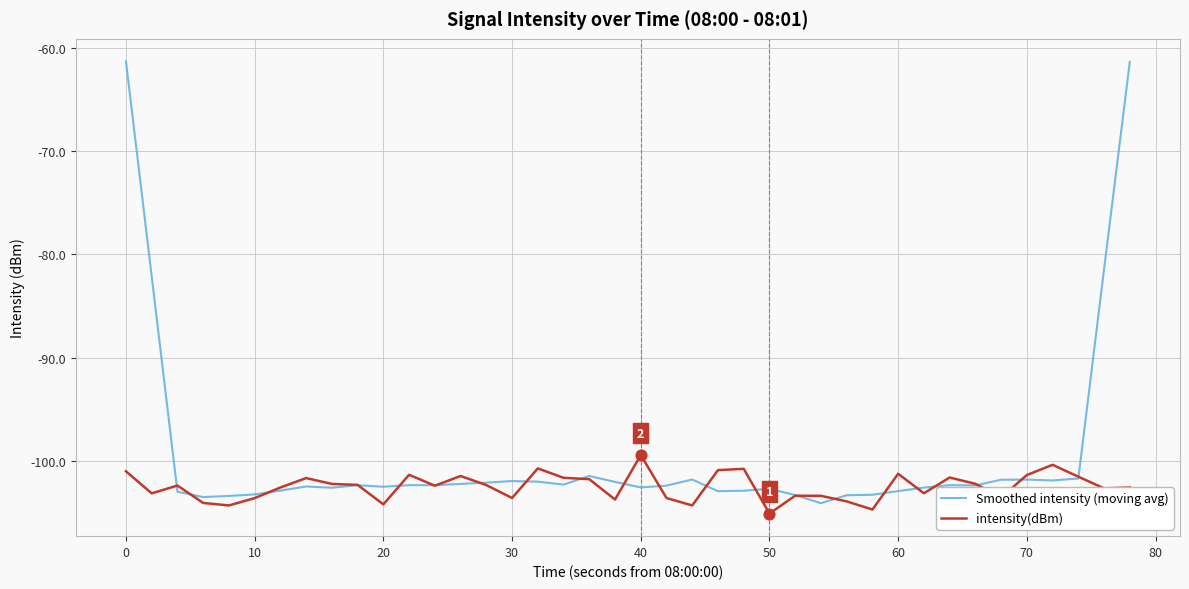

Which series has the largest total across all categories?

Smoothed intensity (moving avg)